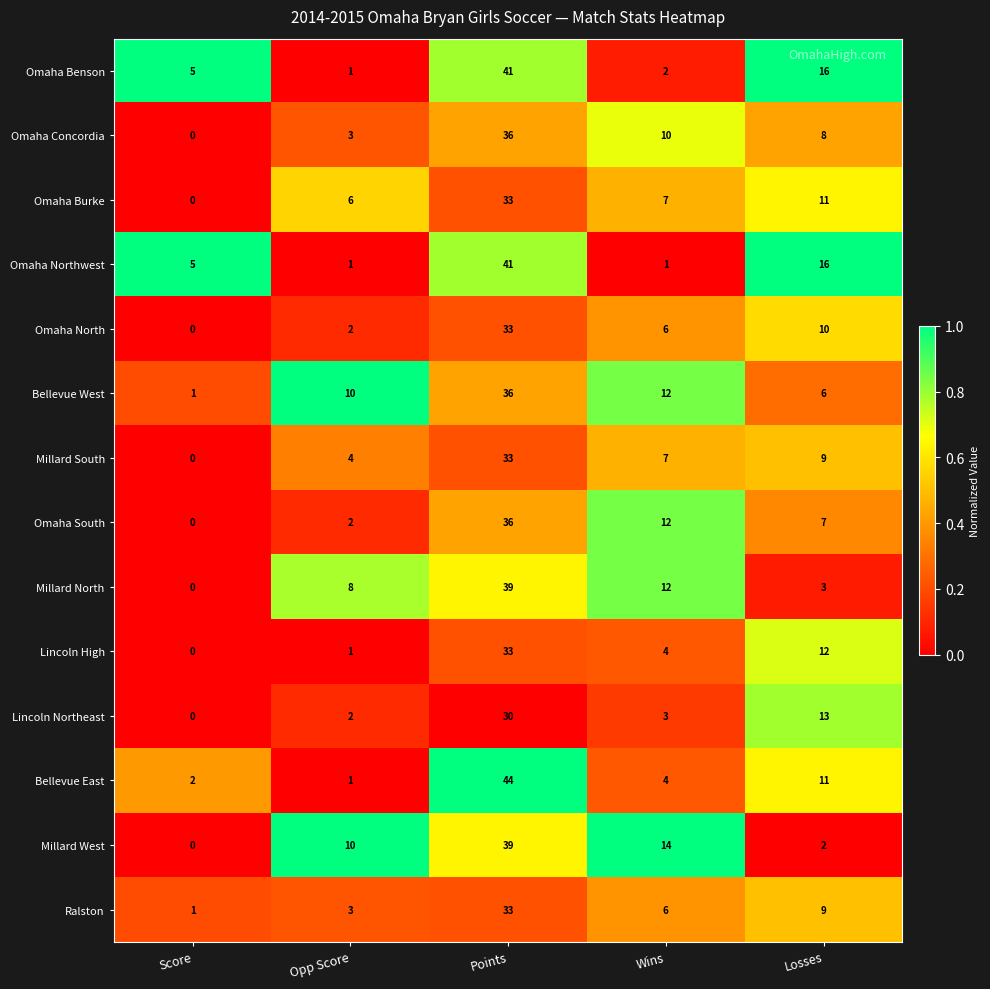

How many distinct data groups are displayed?

14